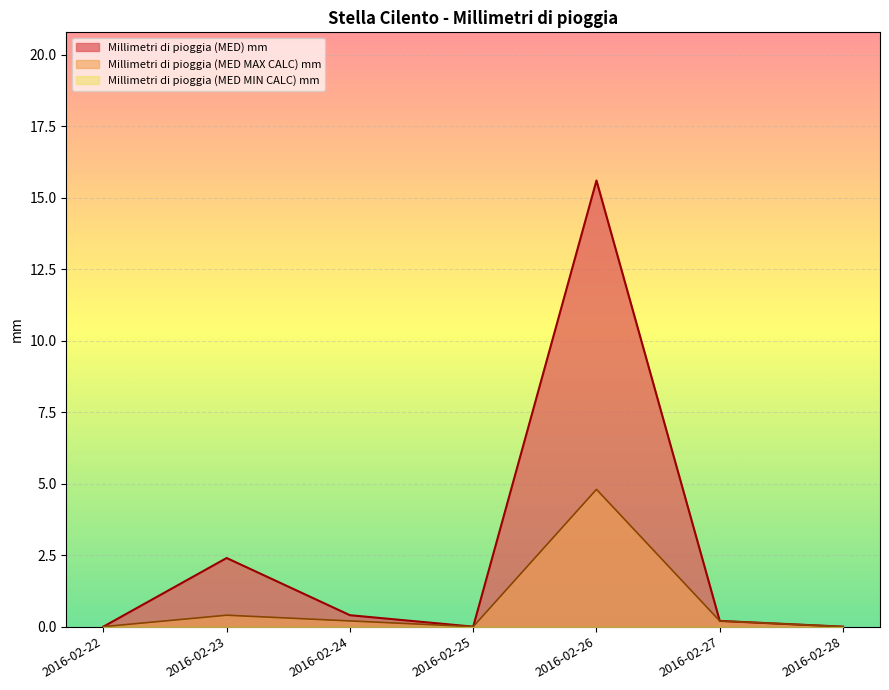

The value of Millimetri di pioggia (MED MAX CALC) mm at 2016-02-22 is 0.0. True or false?

True